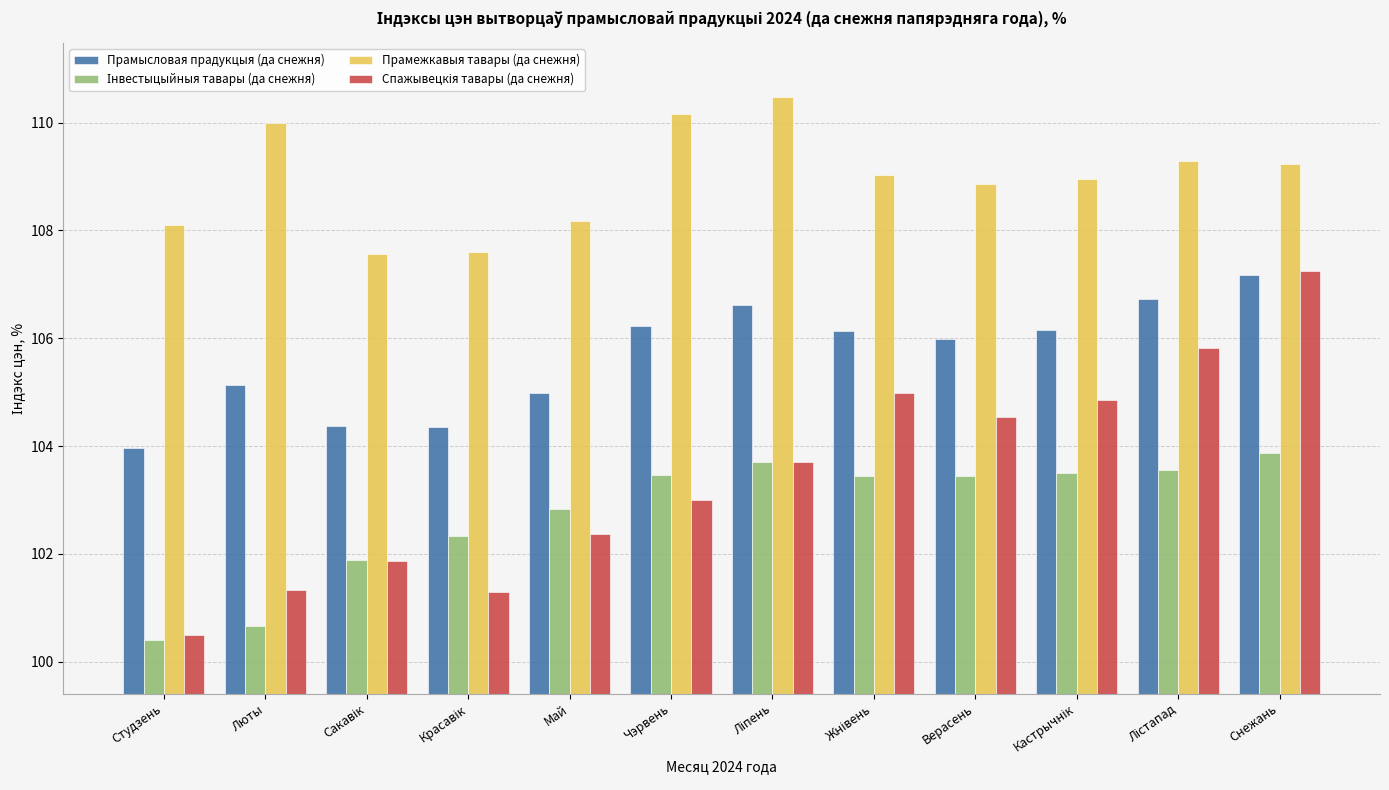

What is the maximum value shown in the chart?

110.5